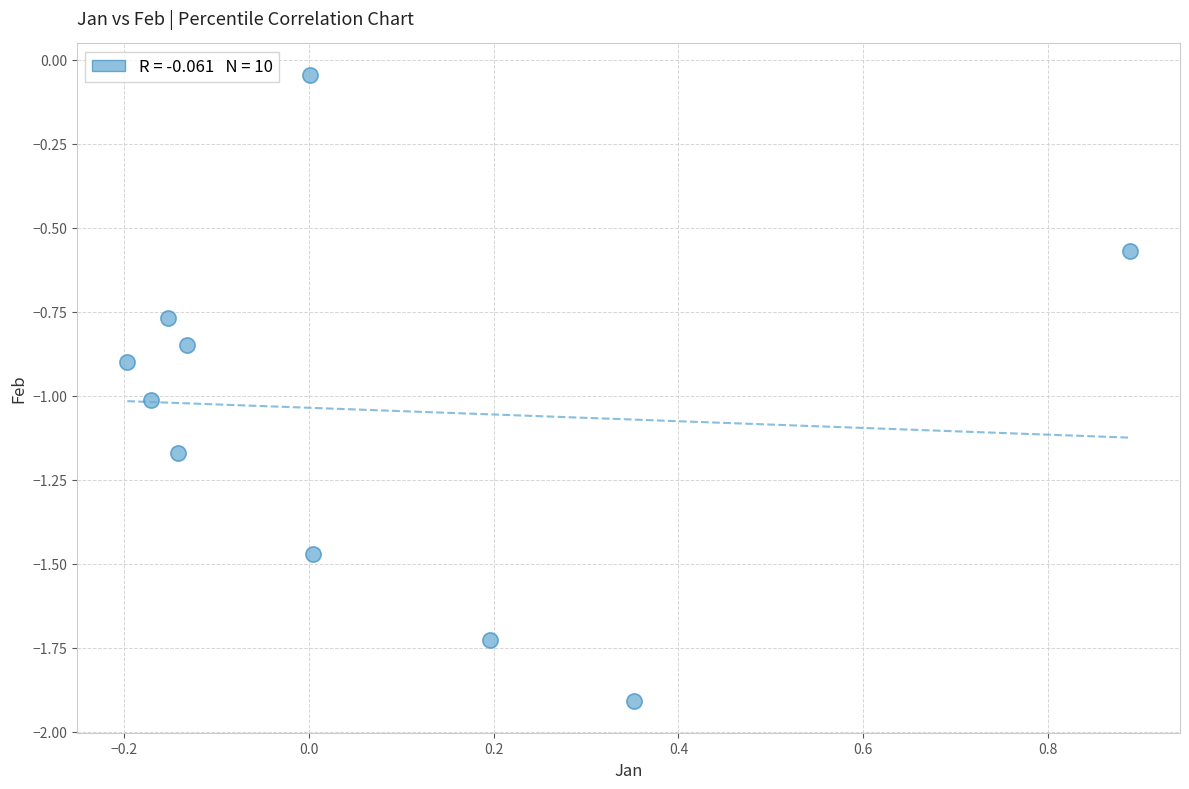

What is the range of Y values (max minus min)?

1.9